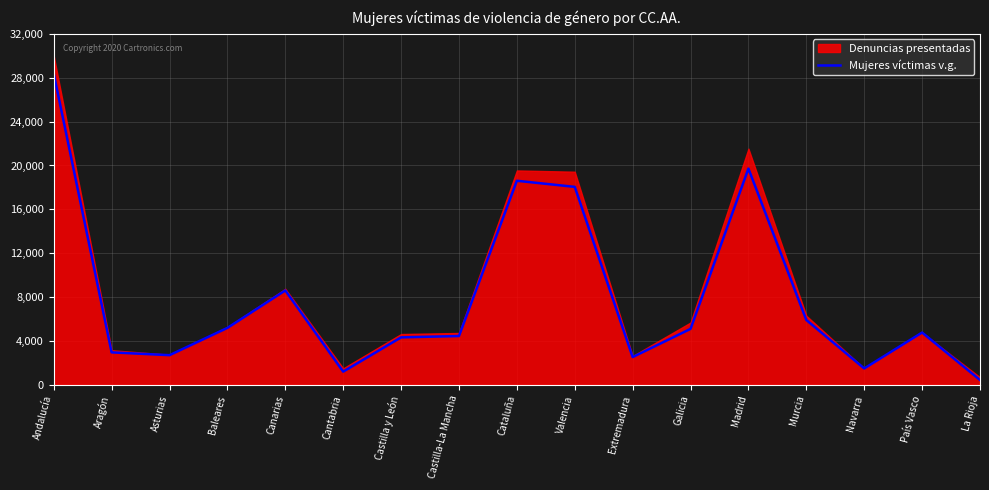

What position from the left is Murcia?

14